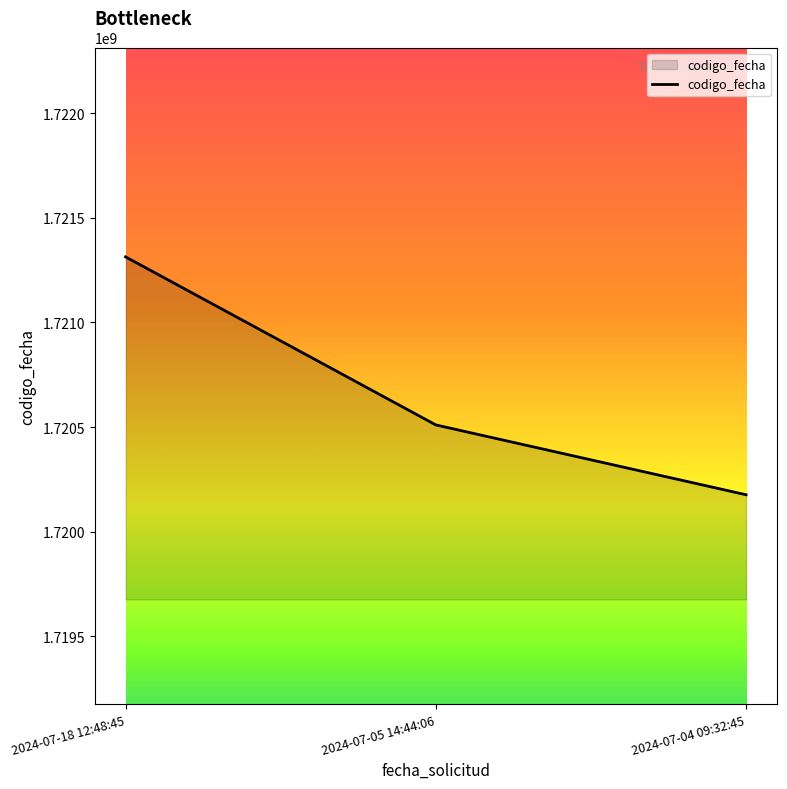

How many categories are shown in the chart?

3